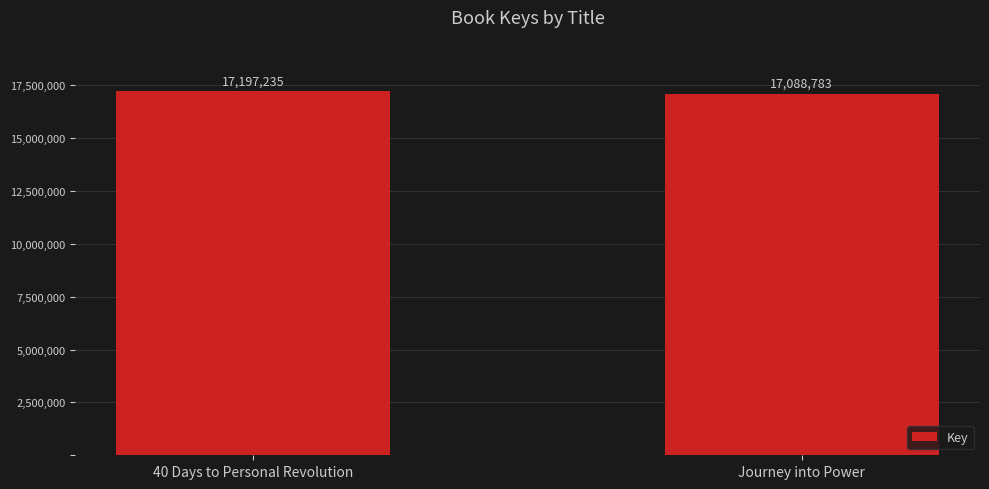

What is the label of the 1st bar from the left?

40 Days to Personal Revolution